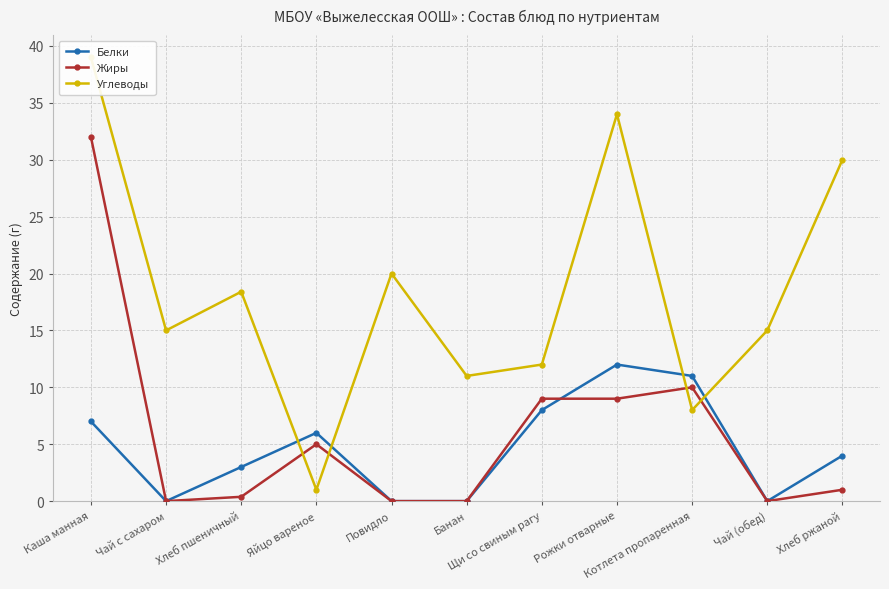

True or false: Жиры has more than 2 interior local peaks.

False